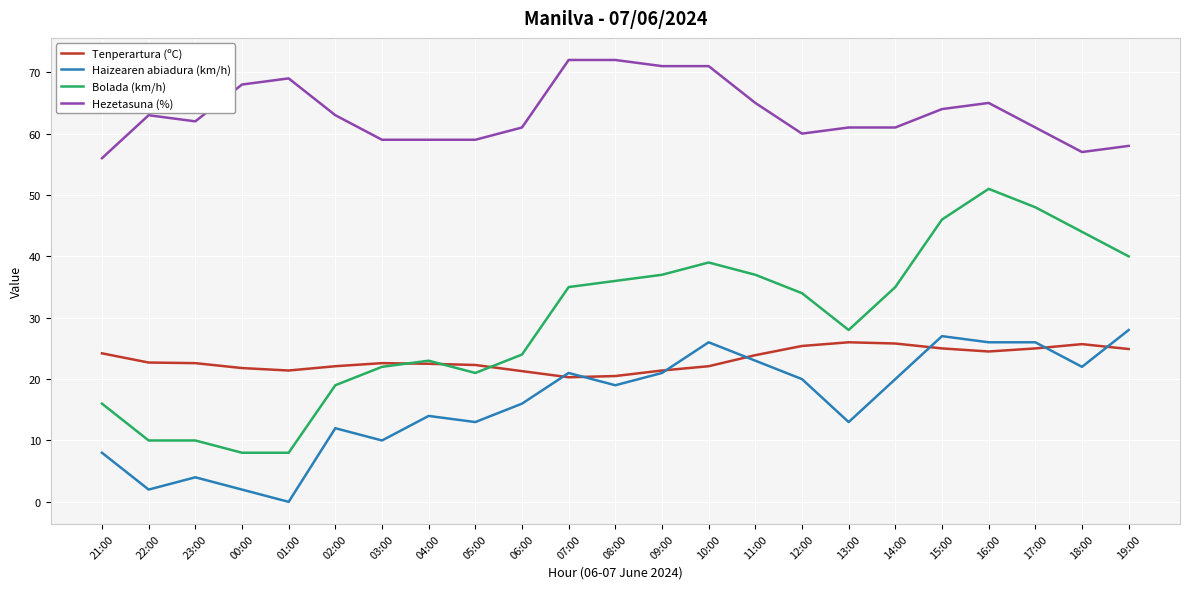

True or false: Hezetasuna (%) and Tenperartura (ºC) intersect in this chart.

False